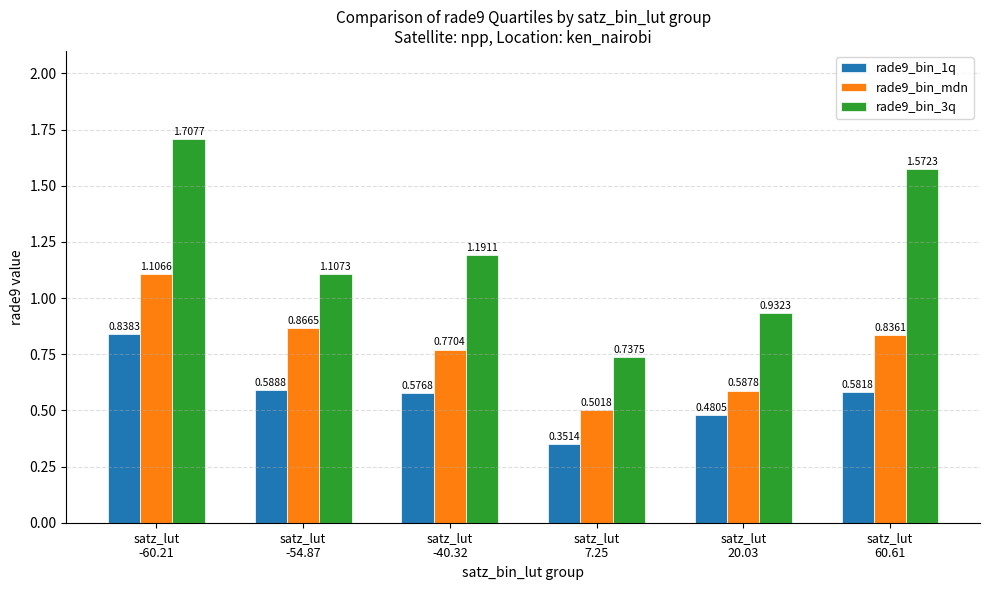

At which label does rade9_bin_1q reach its minimum?

satz_lut
7.25